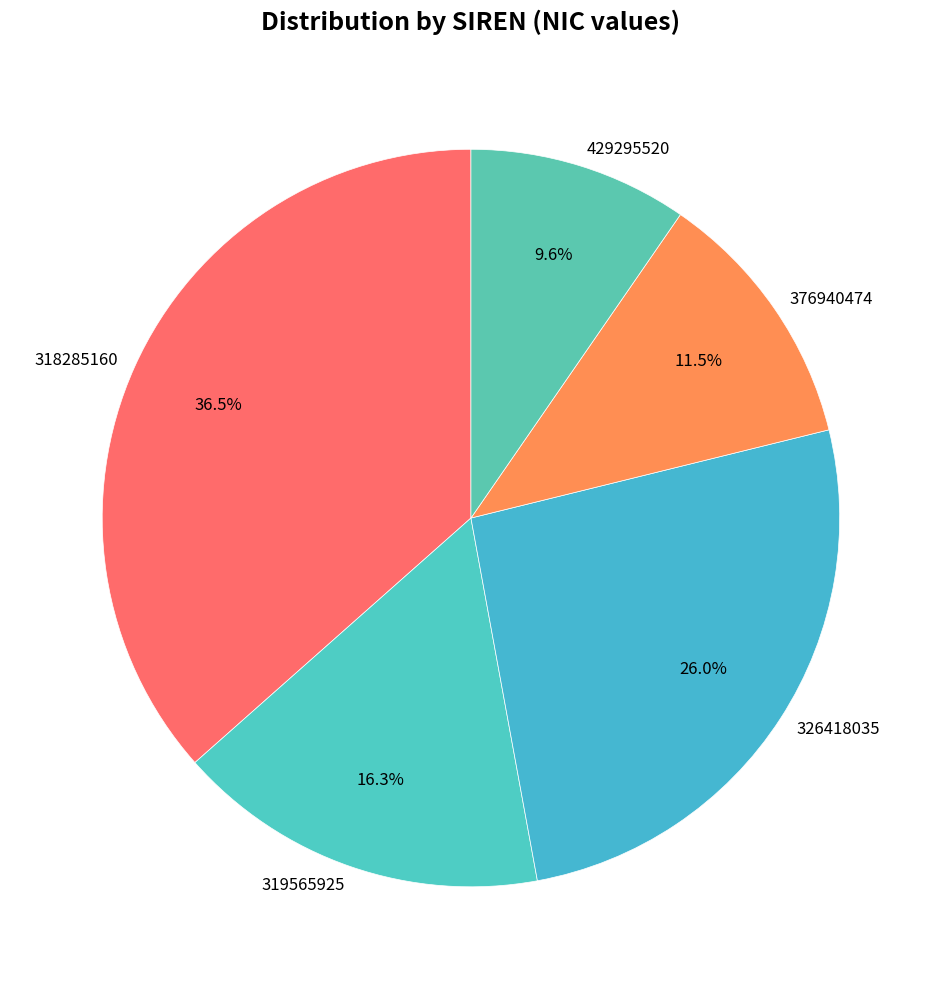

Is the sum of 319565925 and 429295520 greater than half?

No